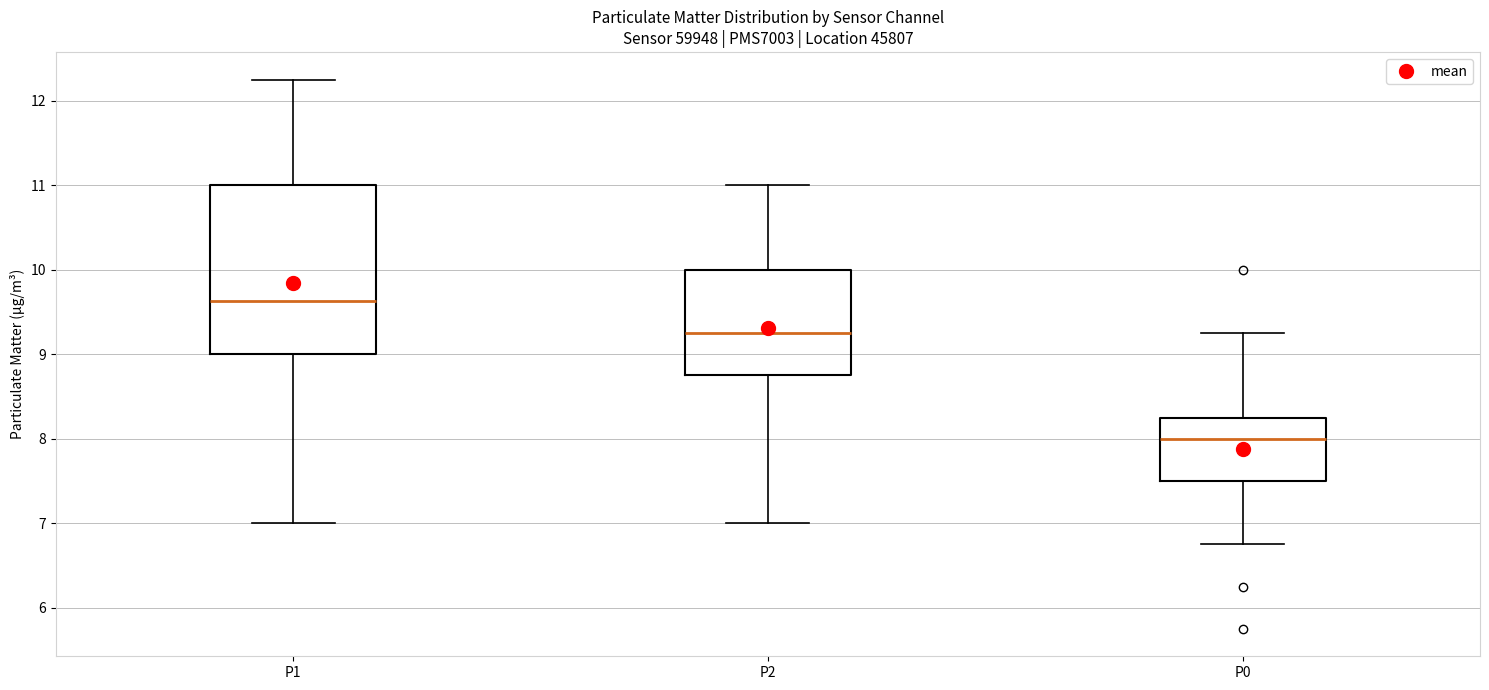

Reading left to right, read every box against the y-axis: the position of its median line, the range the box covers, and the ends of its whiskers. The values are not printed on the chart, so give them approximately, as read against the axis.

P1: median 9.6, box 9.0 to 11.0, whiskers 7.0 to 12.3
P2: median 9.3, box 8.8 to 10.0, whiskers 7.0 to 11.0
P0: median 8.0, box 7.5 to 8.3, whiskers 6.8 to 9.3